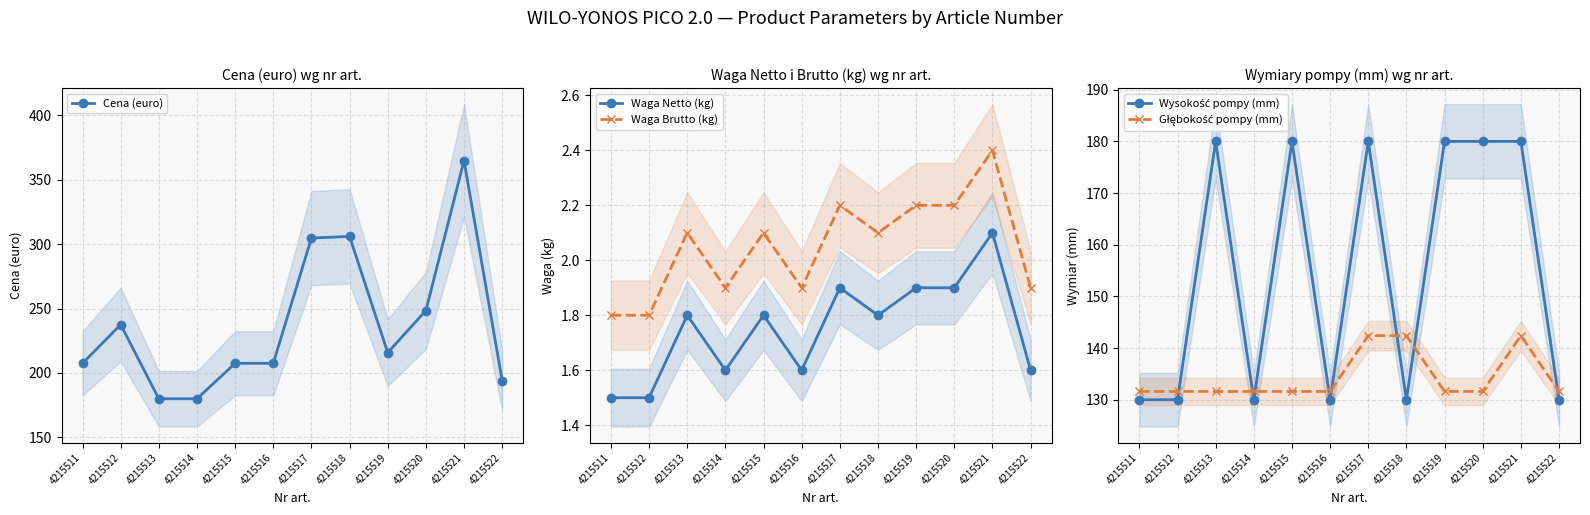

What is the value of the Wysokość pompy (mm) point at the 12th from the left?

130.0